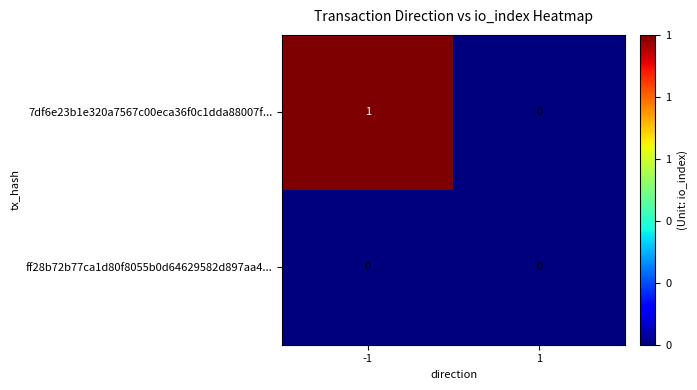

Which series changed the most between -1 and 1?

7df6e23b1e320a7567c00eca36f0c1dda88007f...